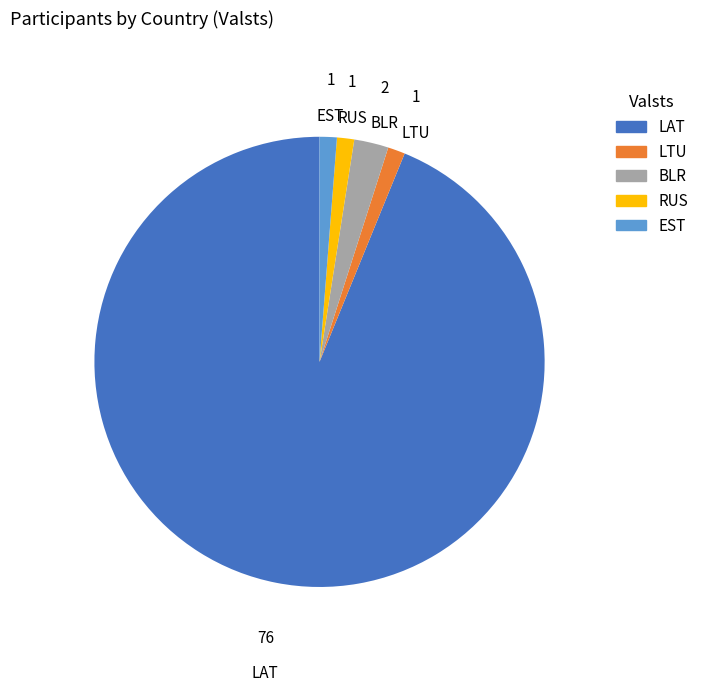

Which has a higher value, BLR or EST?

BLR